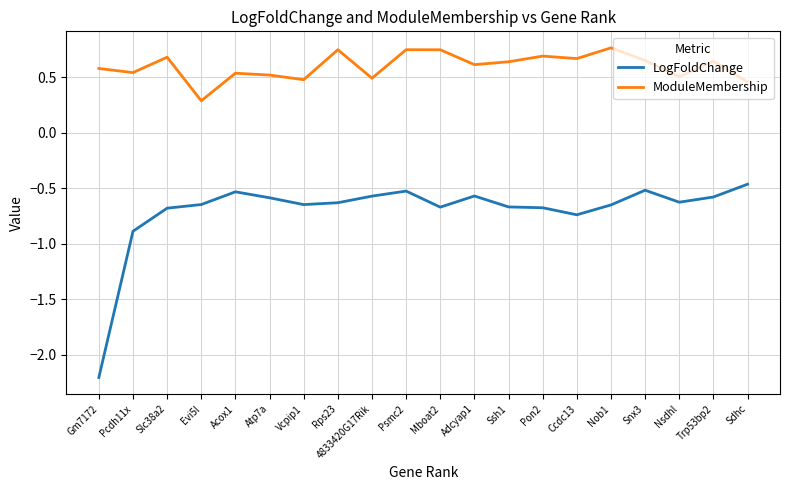

List the series in order of their peak value, highest first.

ModuleMembership, LogFoldChange